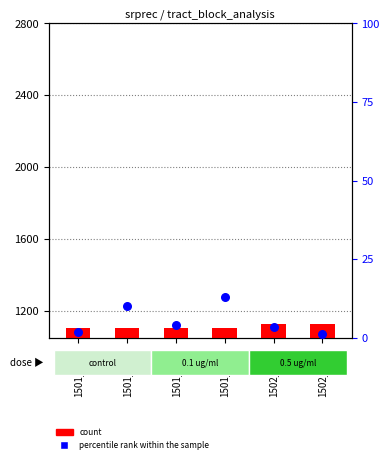

What is the total value across all series at 1502_1006?

1127.5